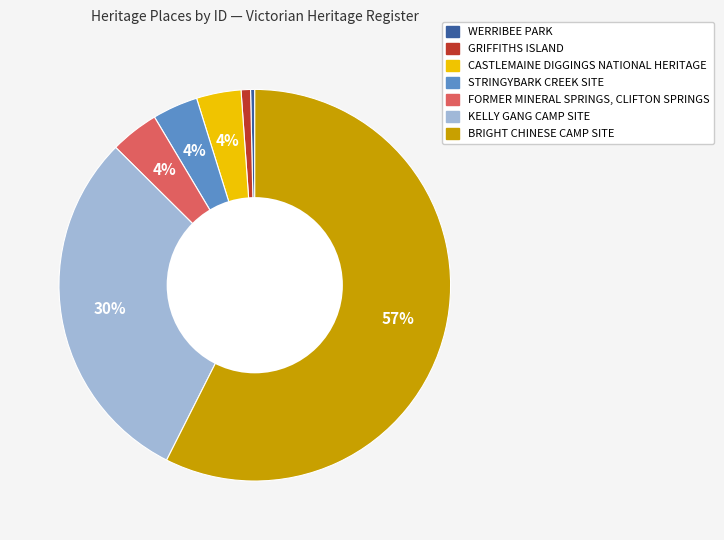

Which category has the biggest portion of the pie?

BRIGHT CHINESE CAMP SITE